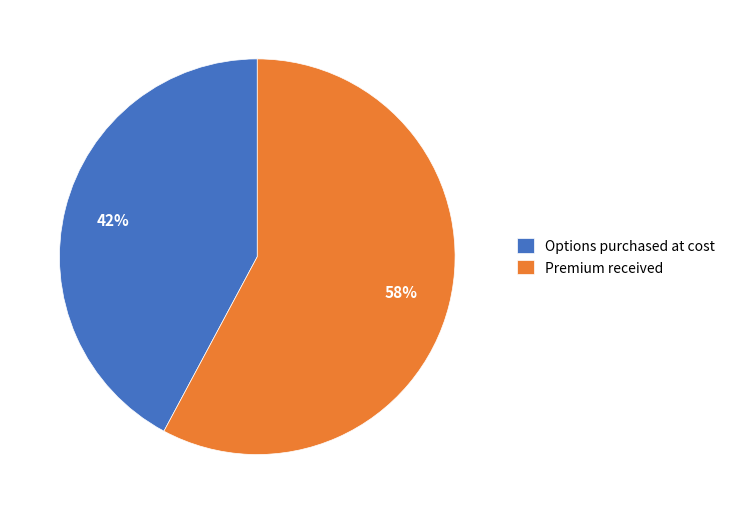

How many slices are in this pie chart?

2